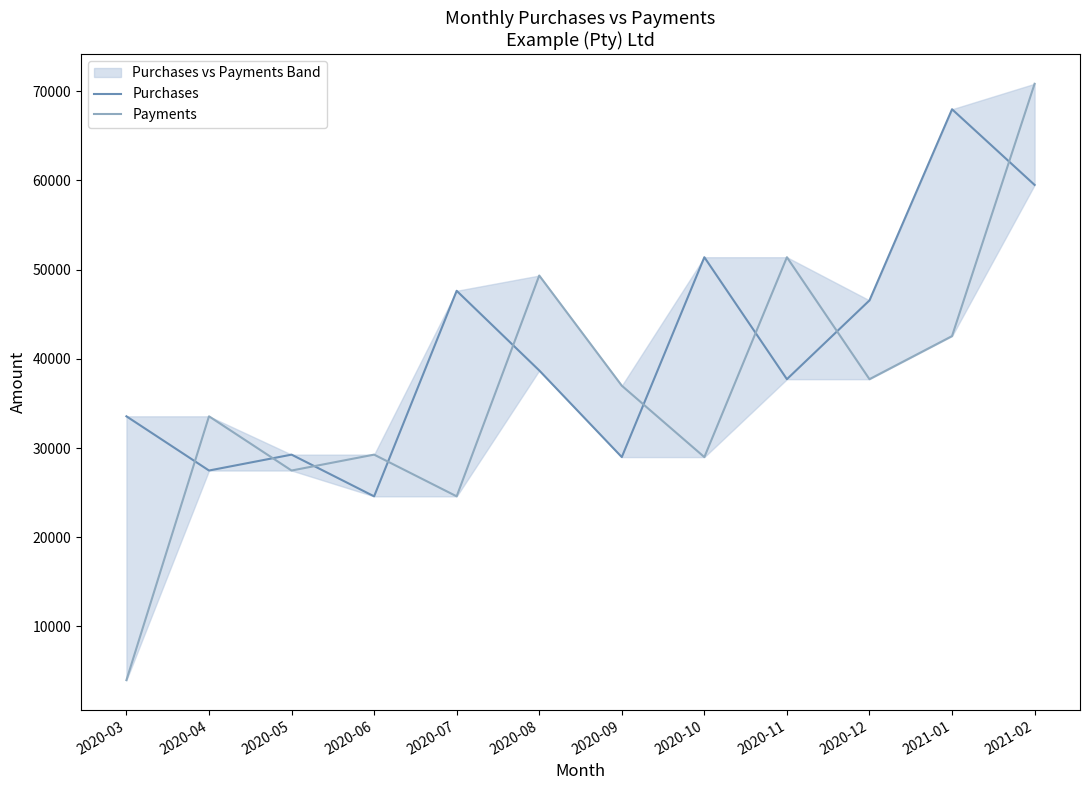

At which label is Purchases closest to 46278?

2020-12